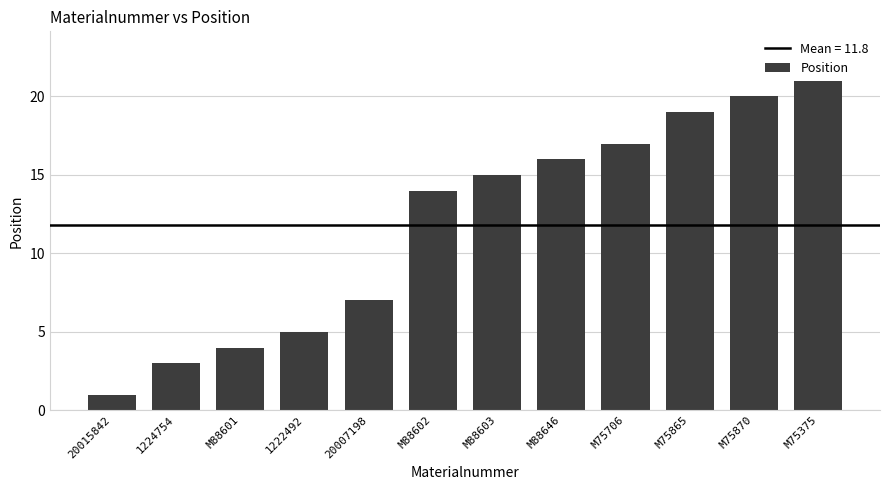

Which label corresponds to the smallest value in the chart?

20015842